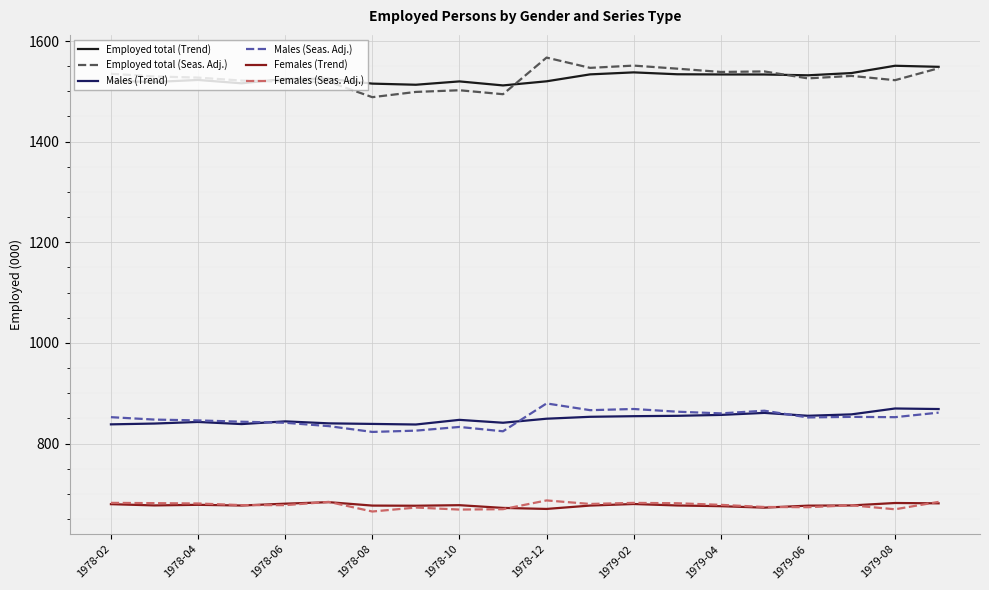

True or false: Employed total (Seas. Adj.) and Females (Trend) cross at least once.

False